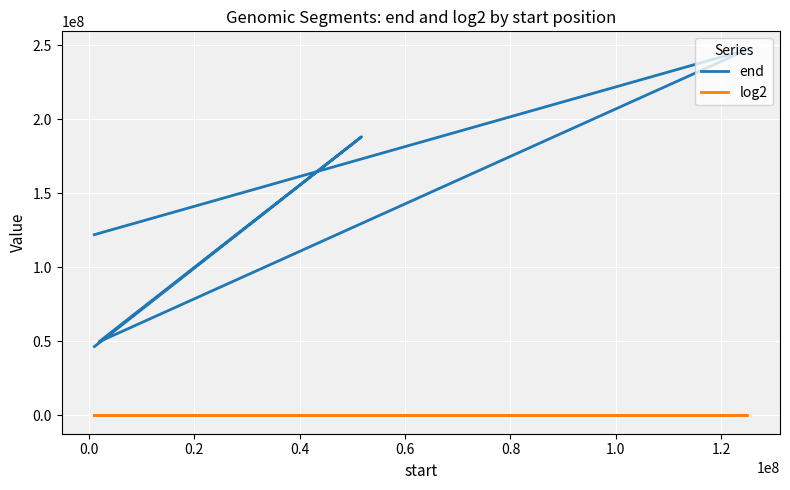

True or false: log2 has more than 2 points higher than both neighbors.

False